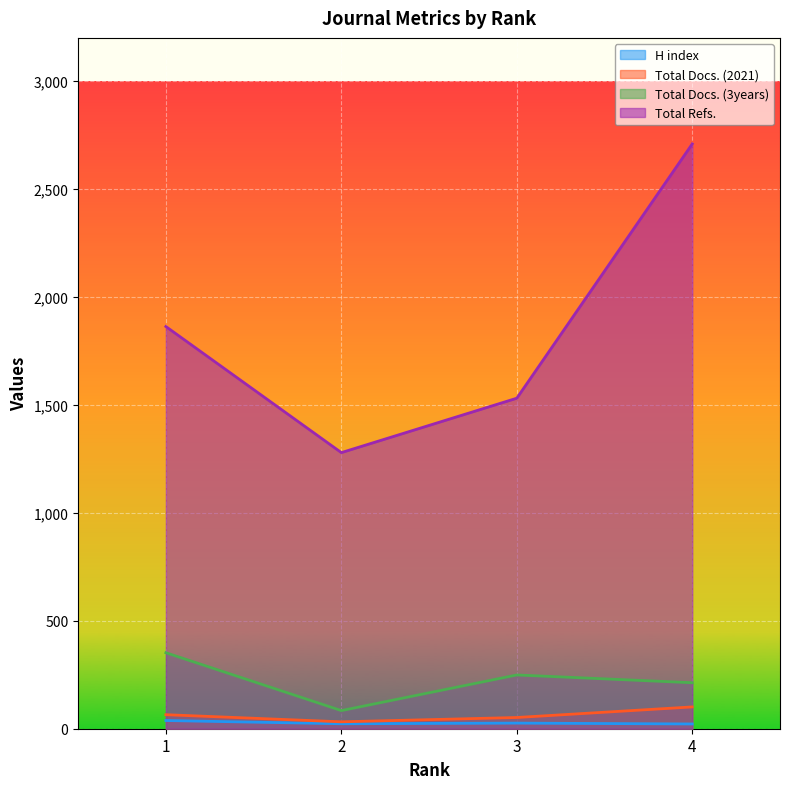

Where is the first local minimum for Total Docs. (2021)?

2